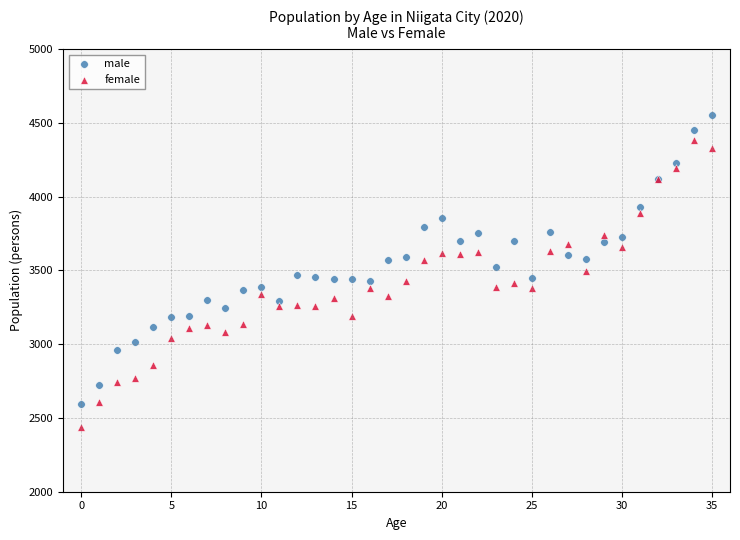

Which series contains the lowest Y value?

female